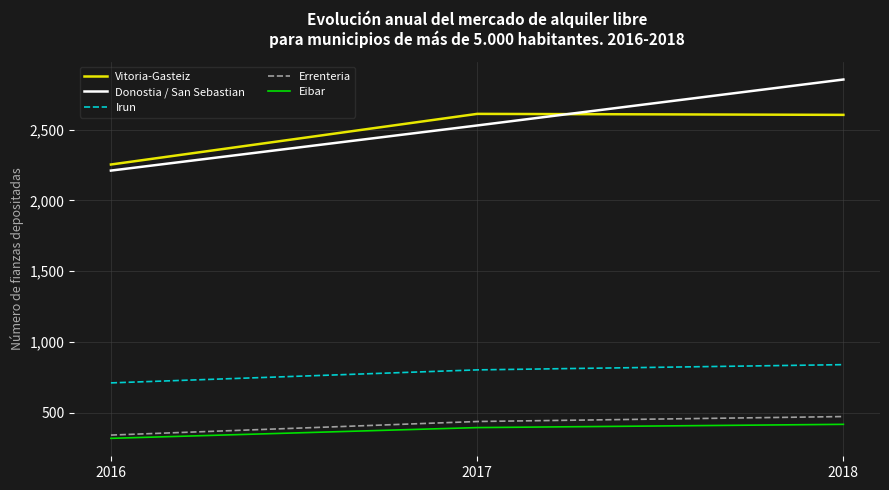

Between 2016 and 2017, which series saw the biggest shift?

Vitoria-Gasteiz